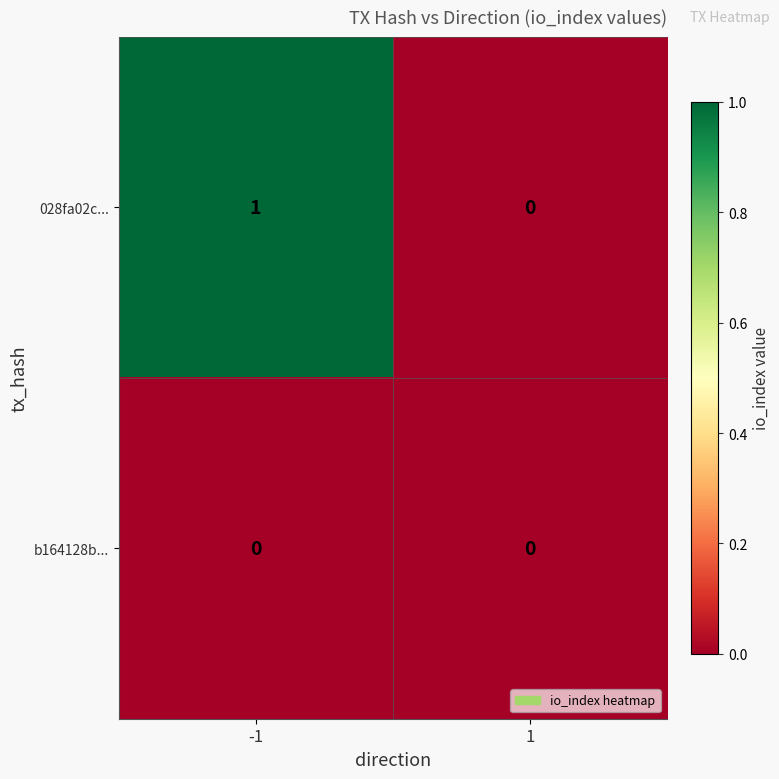

At which category is the sum across all series the highest?

-1